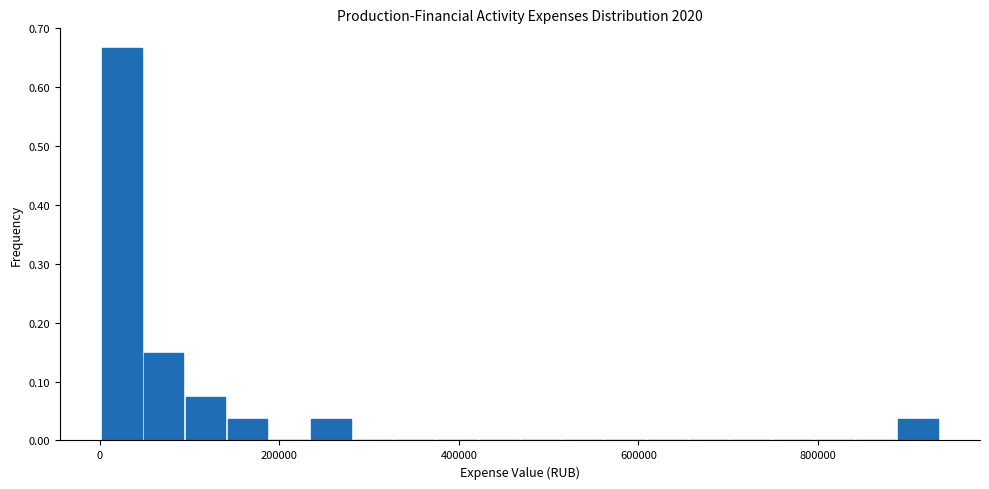

Read against the x-axis, roughly where is the centre of the tallest bar?

20000